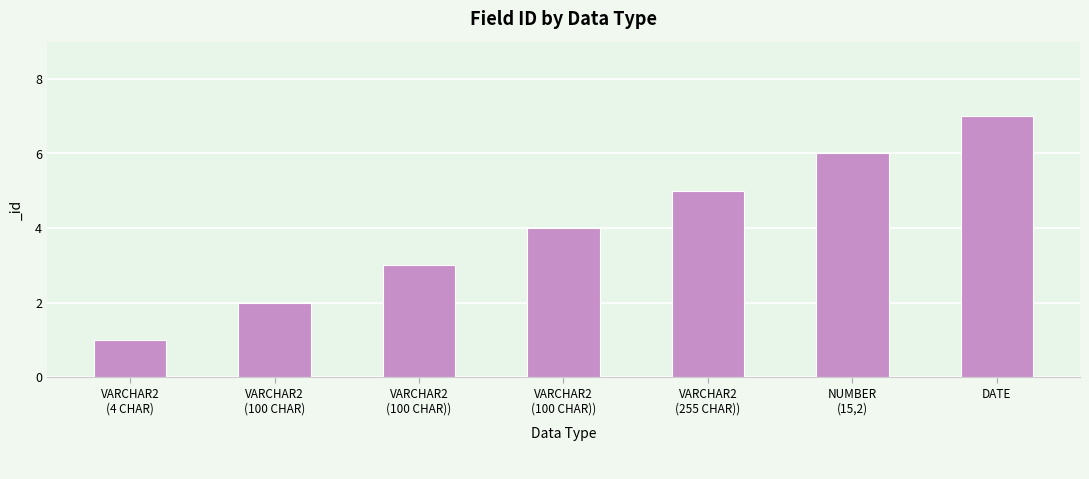

What is the greatest value displayed?

7